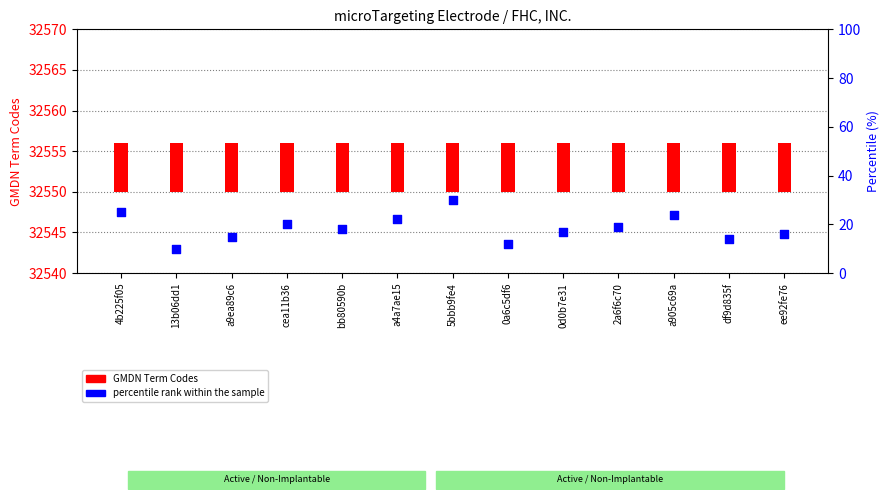

What is the change in value from a4a7ae15 to 0d0b7e31?

-5